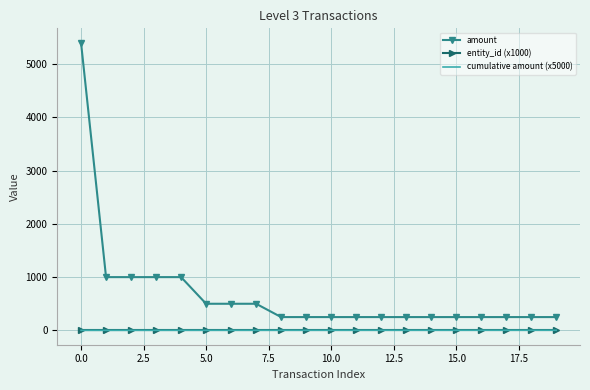

What are all the series names shown in the legend?

amount, entity_id (x1000), cumulative amount (x5000)